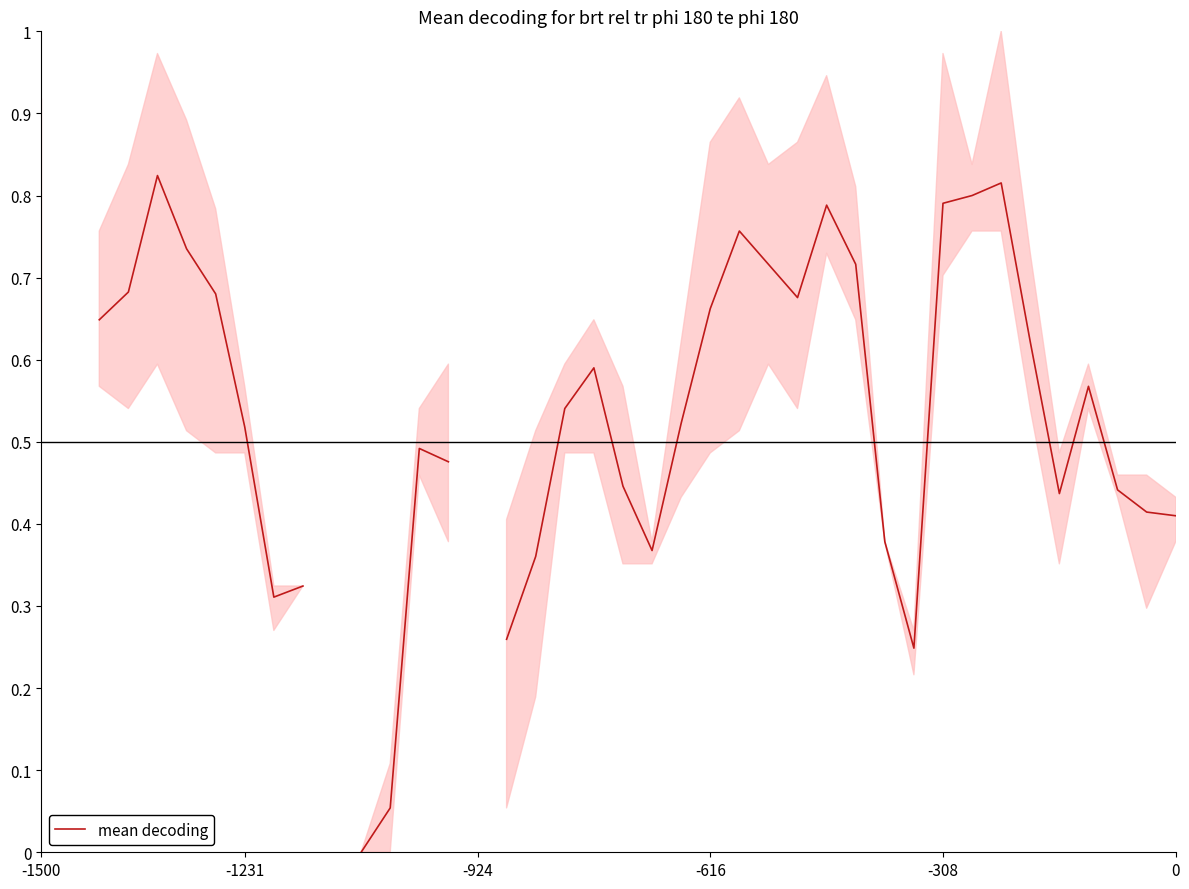

What is the difference between the maximum and minimum values?

0.8